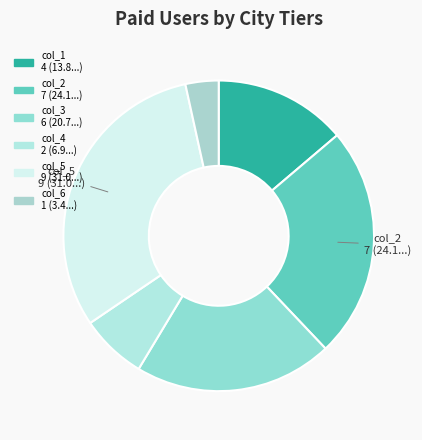

Count the number of slices in the pie.

6